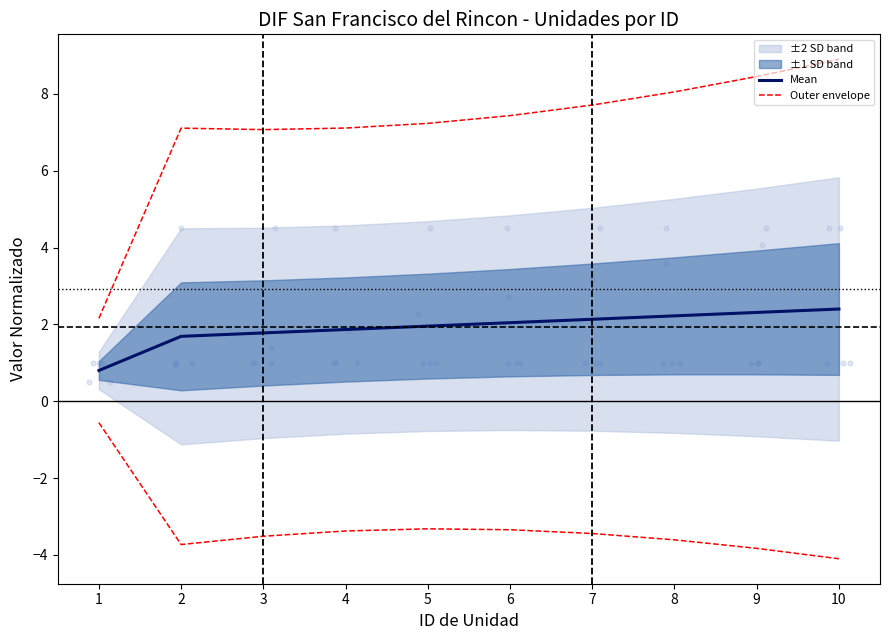

Which series has the largest total across all categories?

Outer envelope